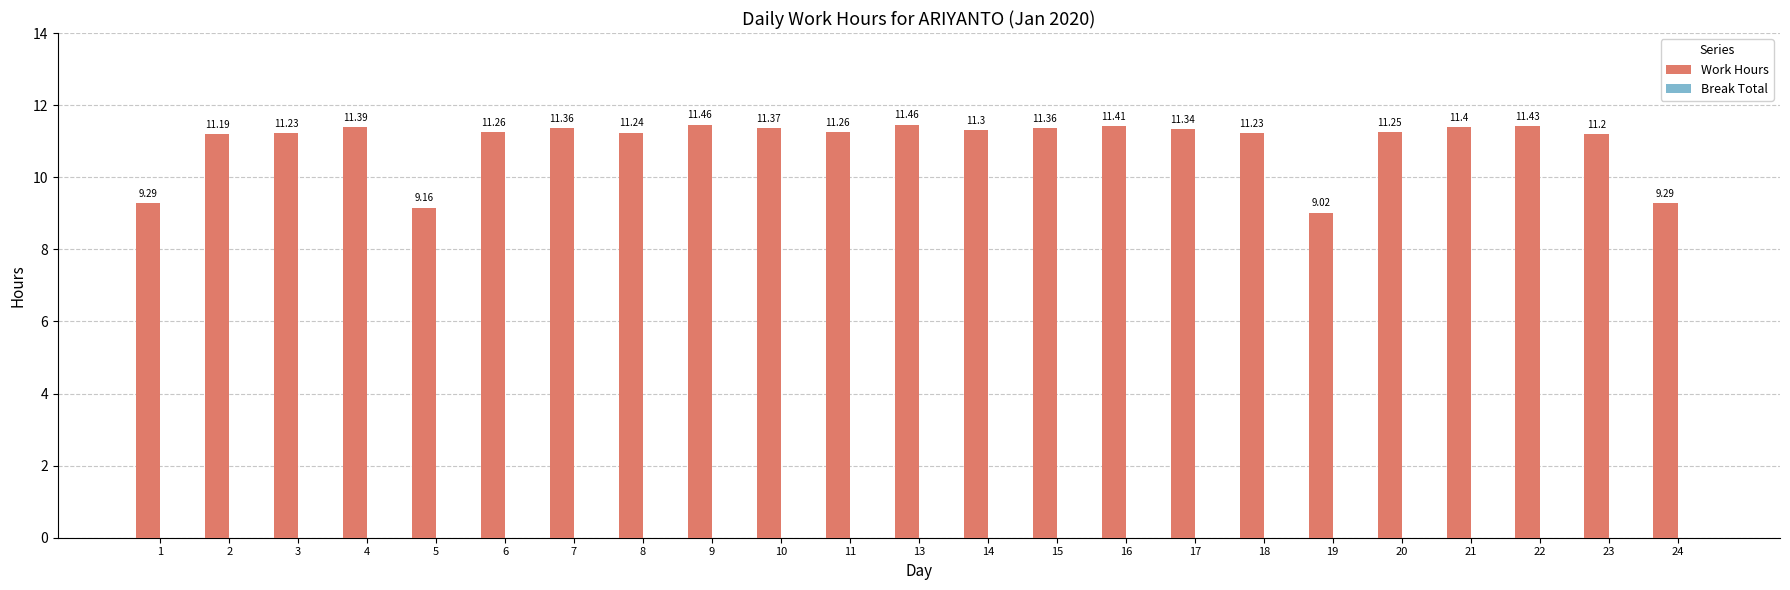

How many bars are there in total?

23